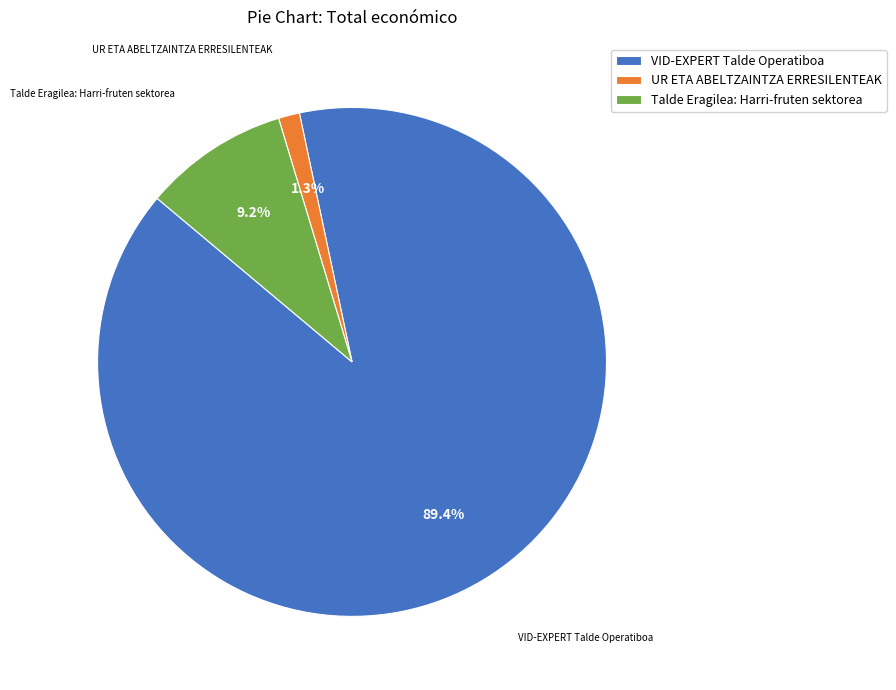

Rank the categories by value from lowest to highest.

UR ETA ABELTZAINTZA ERRESILENTEAK, Talde Eragilea: Harri-fruten sektorea, VID-EXPERT Talde Operatiboa